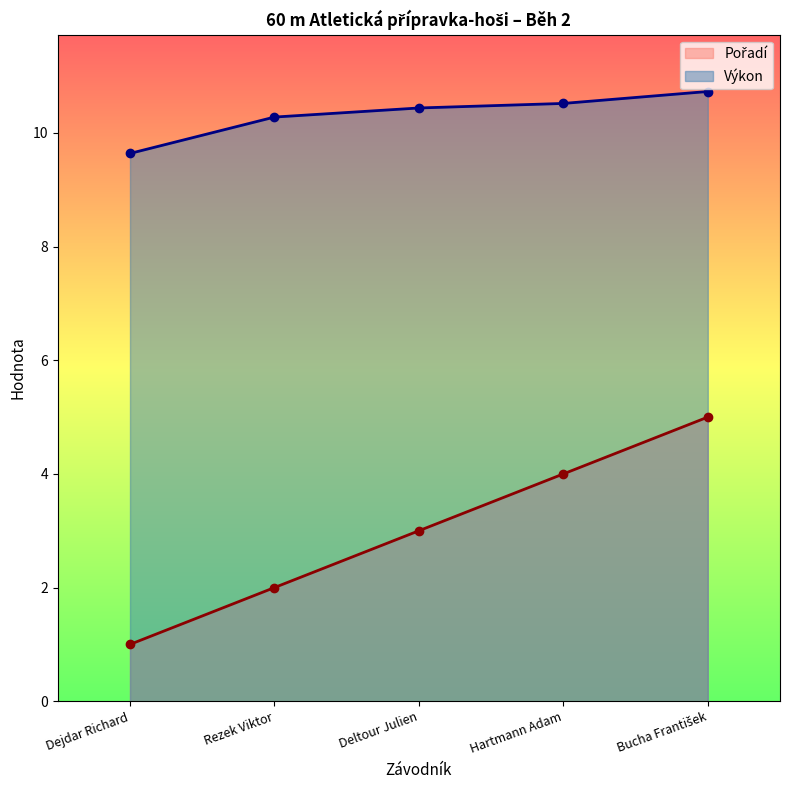

What is the minimum value for Pořadí?

1.0